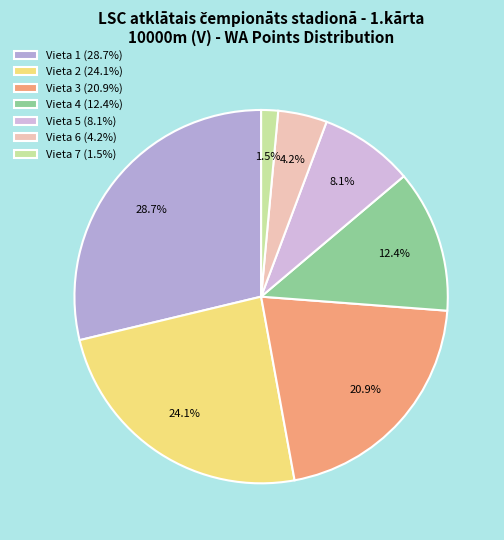

Count the number of slices in the pie.

7